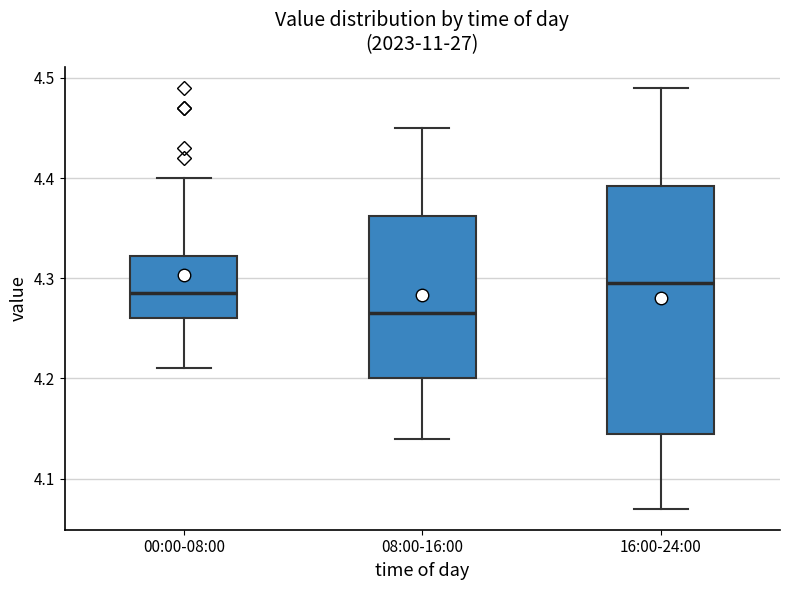

Reading left to right, transcribe this box plot: for each box, give where its median line is, the range the box spans, and where its two whiskers end, as read against the y-axis. The values are not printed on the chart, so give them approximately, as read against the axis.

00:00-08:00: median 4.29, box 4.26 to 4.32, whiskers 4.21 to 4.40
08:00-16:00: median 4.27, box 4.20 to 4.36, whiskers 4.14 to 4.45
16:00-24:00: median 4.30, box 4.15 to 4.39, whiskers 4.07 to 4.49